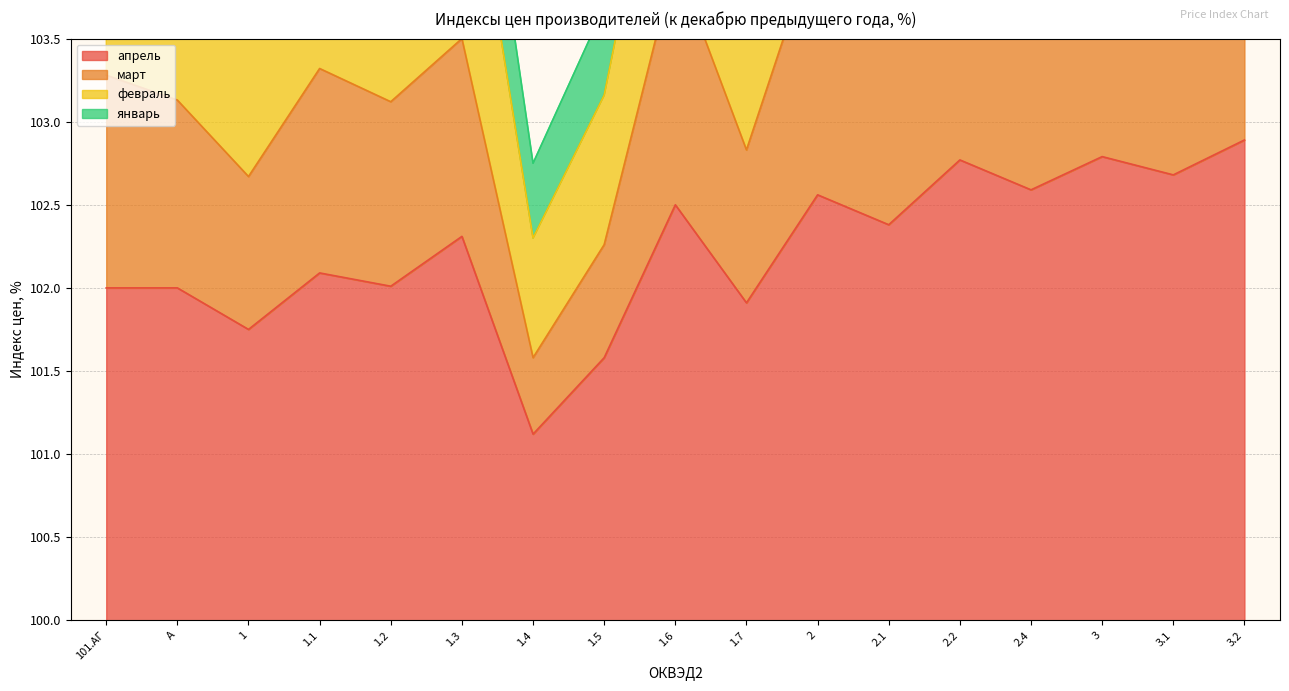

Which series has the widest spread of values?

март